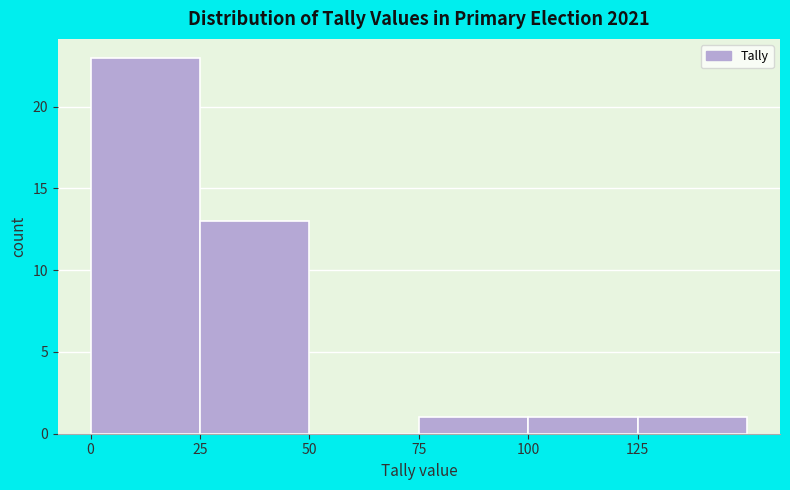

Reading left to right, list every bar in this chart as the range it spans on the x-axis followed by its height. The values are not printed on the chart, so give them approximately, as read against the axis.

0 to 25: 23
25 to 50: 13
50 to 75: 0
75 to 100: 1
100 to 125: 1
125 to 150: 1